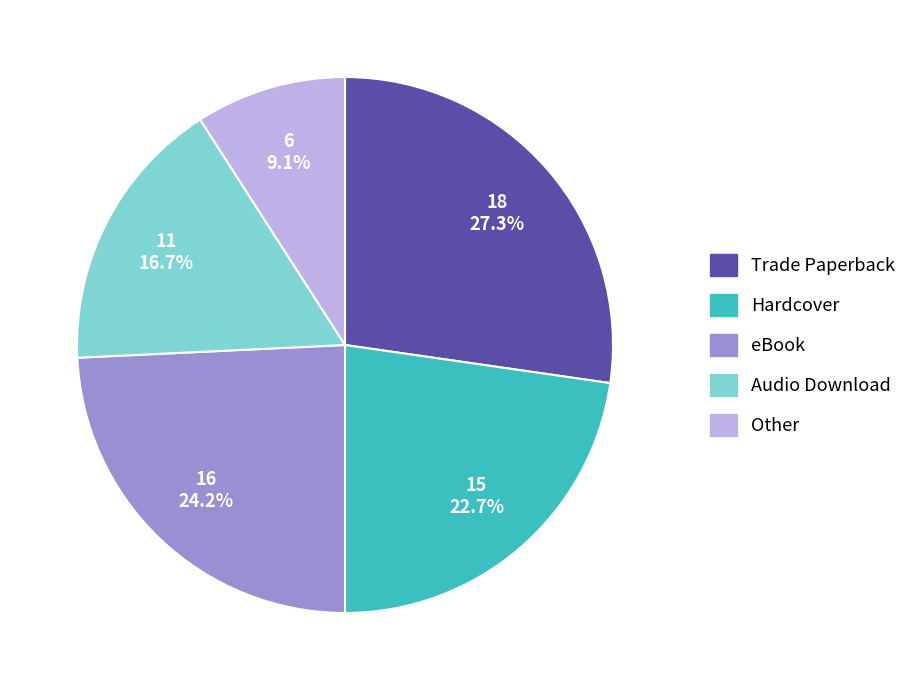

Is there any slice that represents more than half of the pie?

No